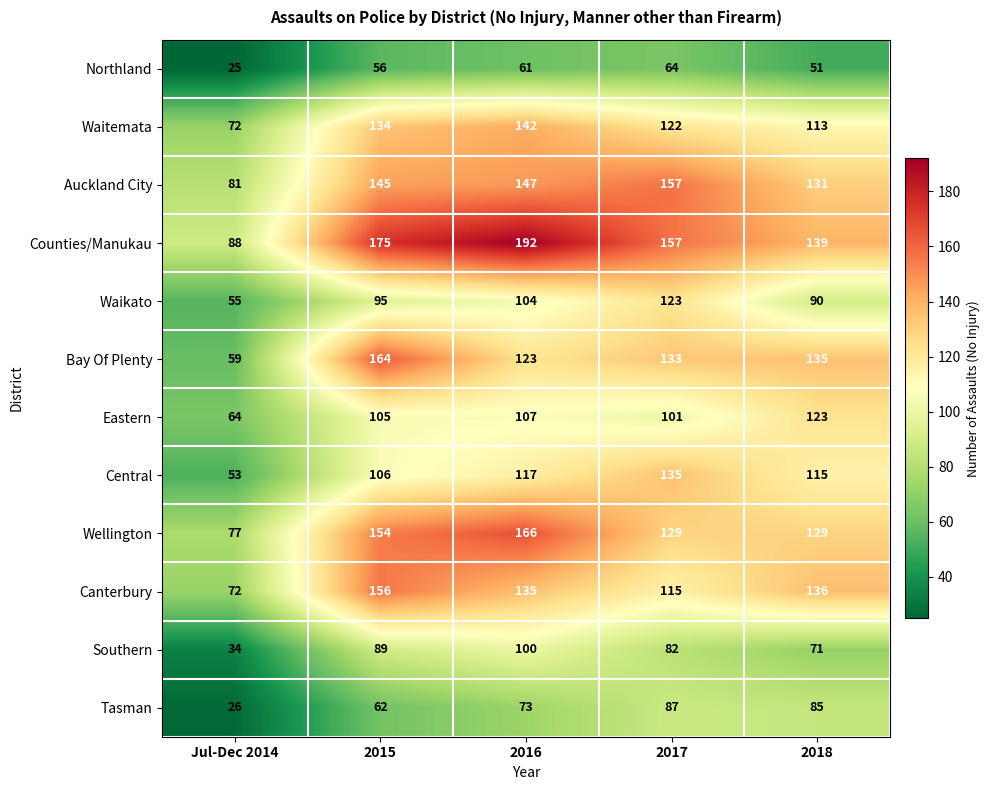

At 2016, list the series in order from smallest to largest.

Northland, Tasman, Southern, Waikato, Eastern, Central, Bay Of Plenty, Canterbury, Waitemata, Auckland City, Wellington, Counties/Manukau